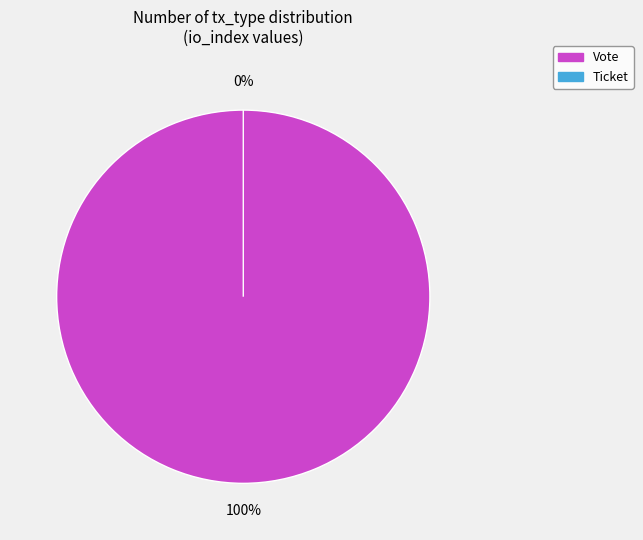

What is the majority slice?

Vote